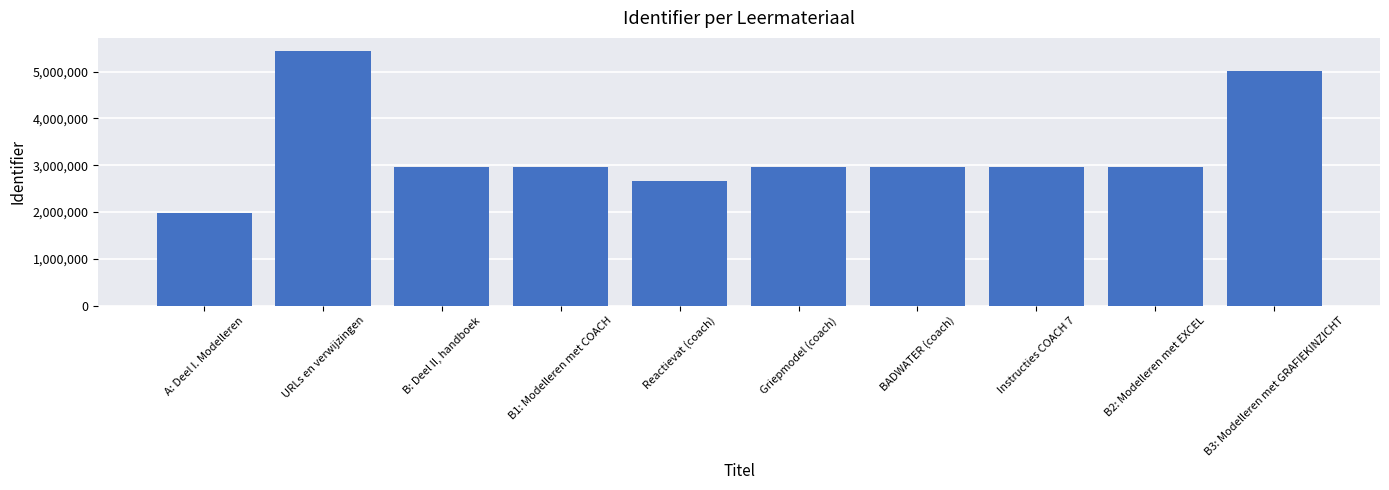

What is the average value?

3292943